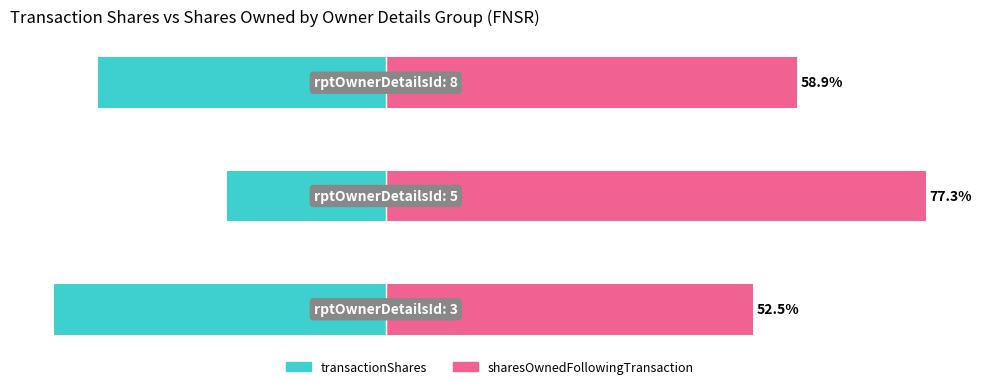

Reading left to right, transcribe all the data shown in this chart.

transactionShares: 0=-47.5	1=-22.7	2=-41.1
sharesOwnedFollowingTransaction: 0=52.5	1=77.3	2=58.9